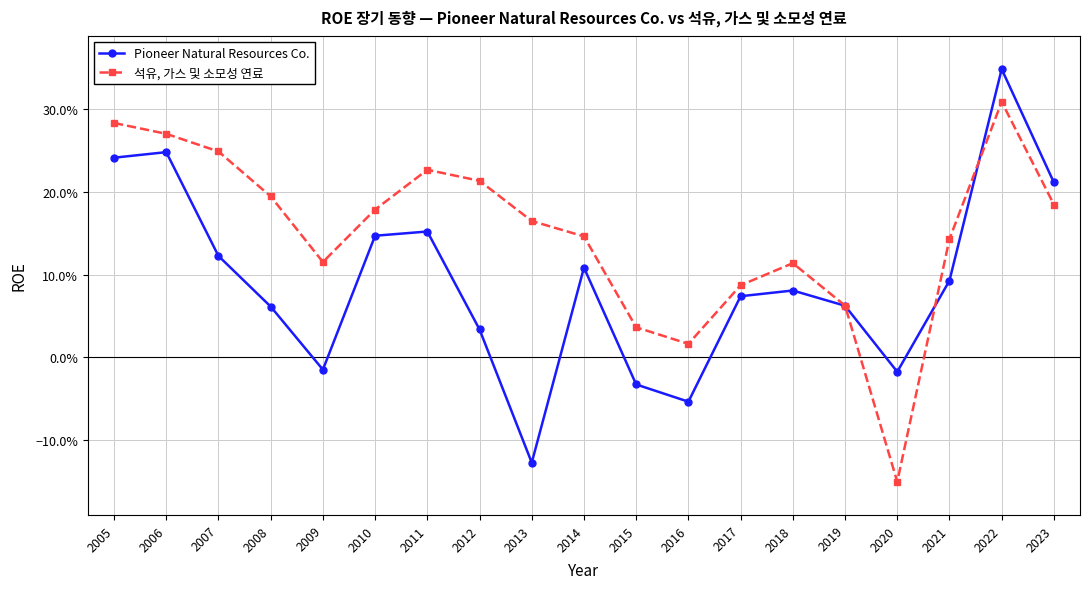

Which series has the widest spread of values?

Pioneer Natural Resources Co.